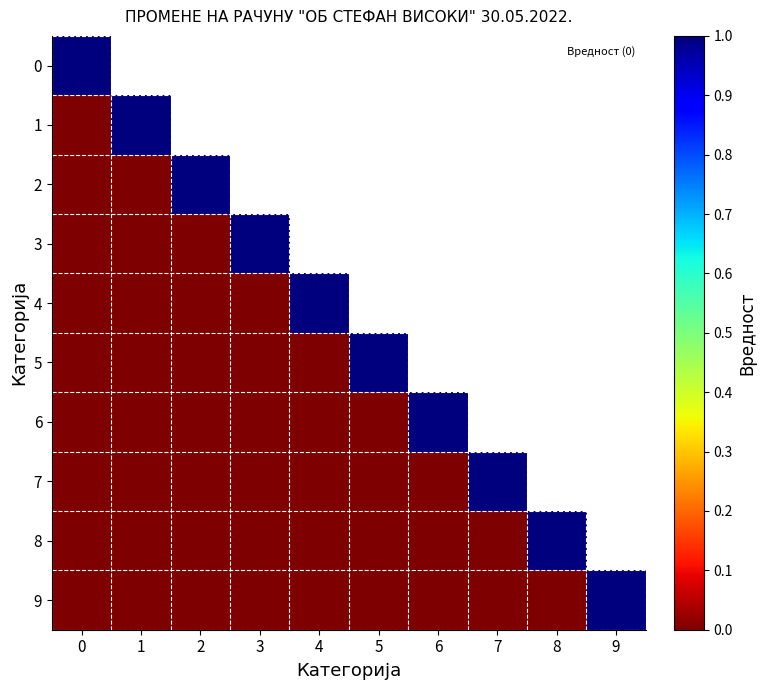

List the labels in order of 3 value, largest first.

3, 4, 5, 6, 7, 8, 9, 0, 1, 2